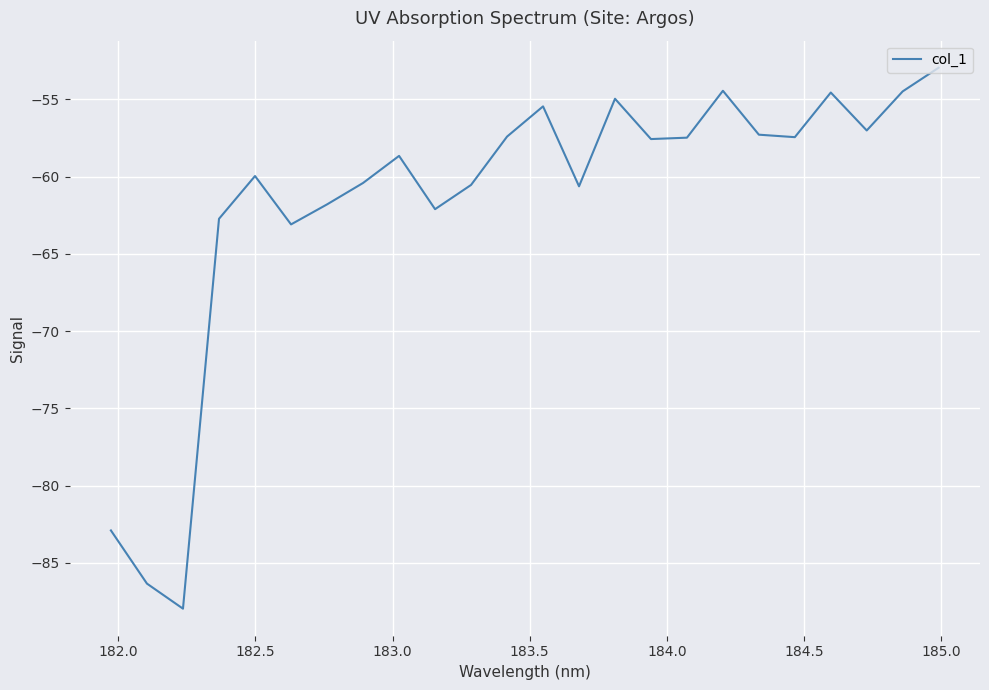

What is the difference between the maximum and minimum values?

35.0